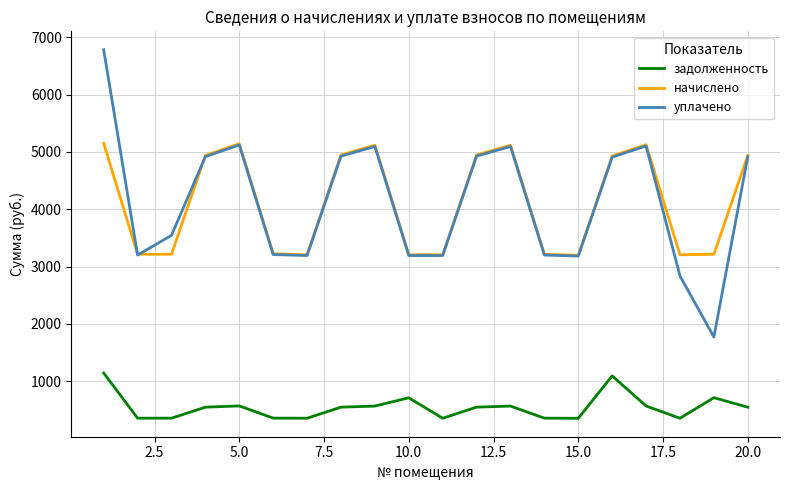

True or false: начислено and уплачено intersect in this chart.

True